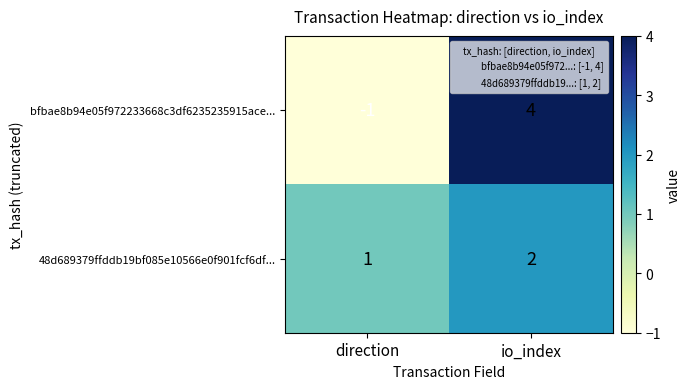

The value of 48d689379ffddb19bf085e10566e0f901fcf6df... at direction is 1. True or false?

True